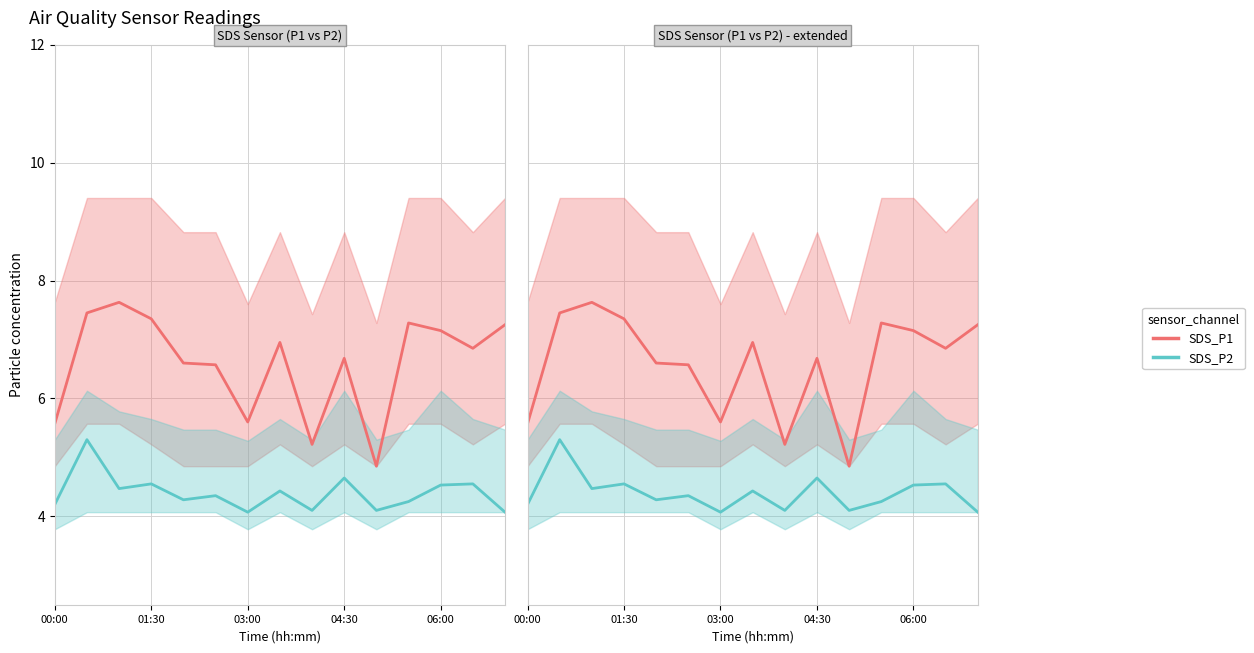

Where is the first local minimum for SDS_P1?

03:00